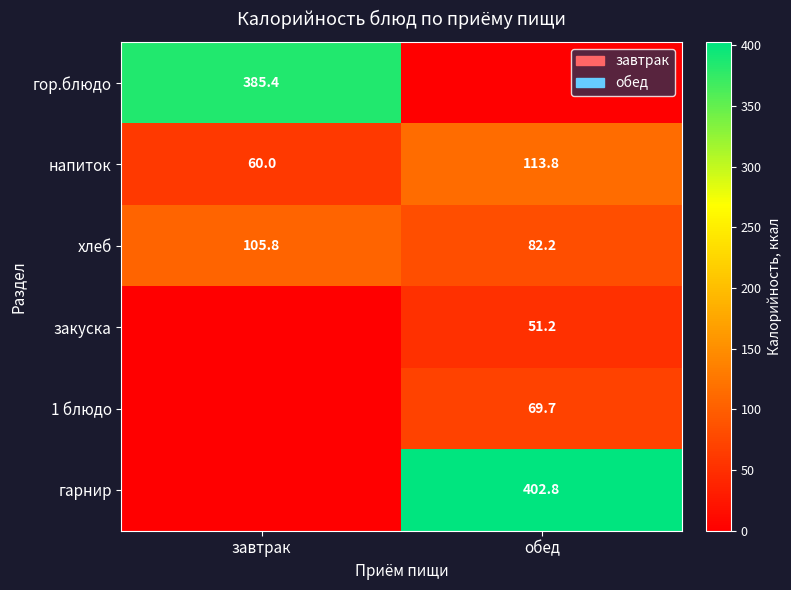

What is the minimum value for напиток?

60.0